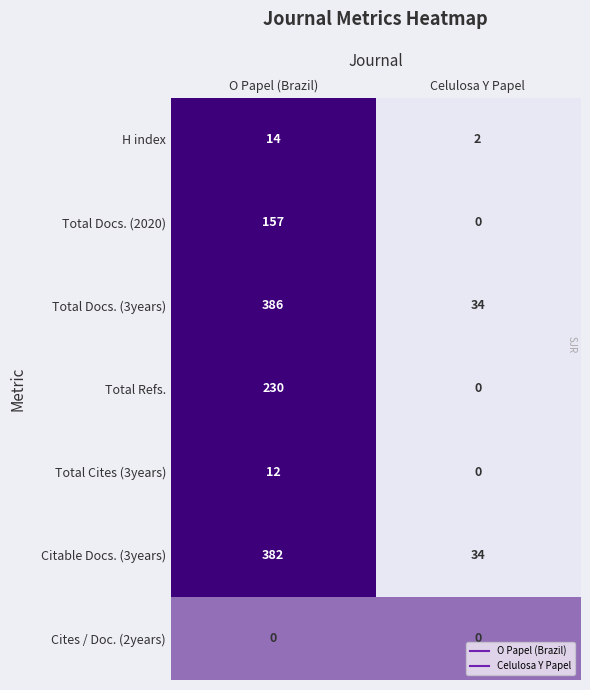

Reading left to right, transcribe all the data shown in this chart.

H index: O Papel (Brazil)=14	Celulosa Y Papel=2
Total Docs. (2020): O Papel (Brazil)=157	Celulosa Y Papel=0
Total Docs. (3years): O Papel (Brazil)=386	Celulosa Y Papel=34
Total Refs.: O Papel (Brazil)=230	Celulosa Y Papel=0
Total Cites (3years): O Papel (Brazil)=12	Celulosa Y Papel=0
Citable Docs. (3years): O Papel (Brazil)=382	Celulosa Y Papel=34
Cites / Doc. (2years): O Papel (Brazil)=0	Celulosa Y Papel=0